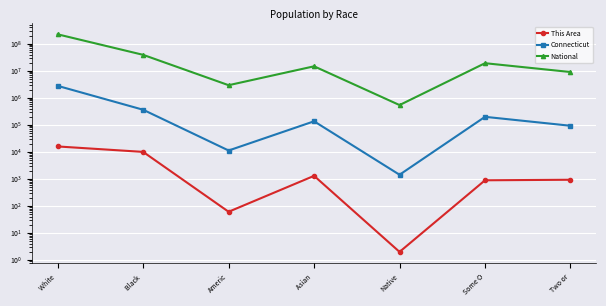

Reading left to right, transcribe all the data shown in this chart.

This Area: 15896	9997	61	1300	2	891	932
Connecticut: 2772410	362296	11256	135565	1428	198466	92676
National: 223553265	38929319	2932248	14674252	540013	19107368	9009073